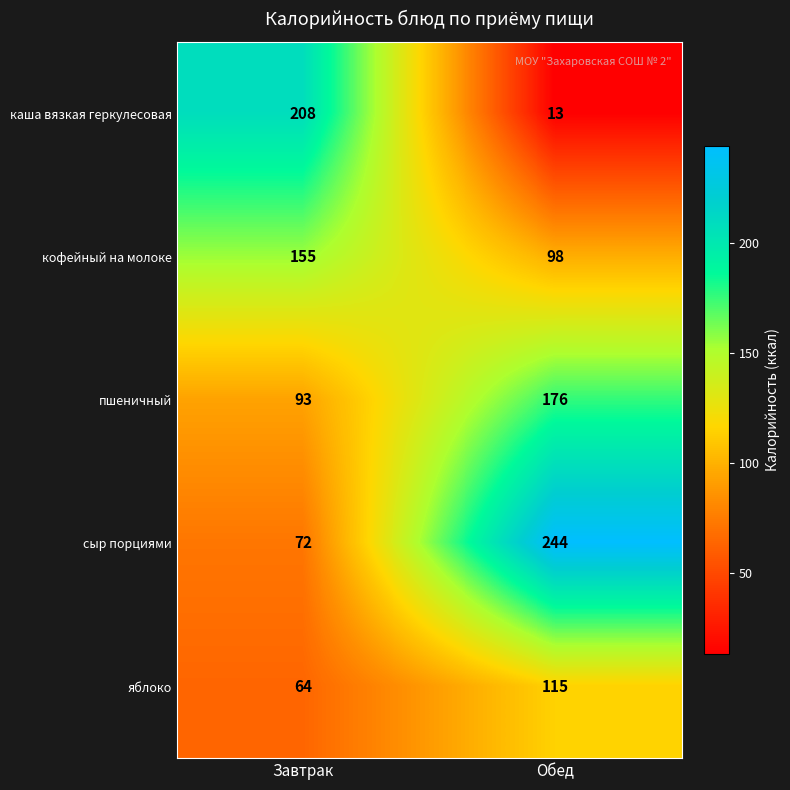

The пшеничный series shows 93 at Завтрак. True or false?

True